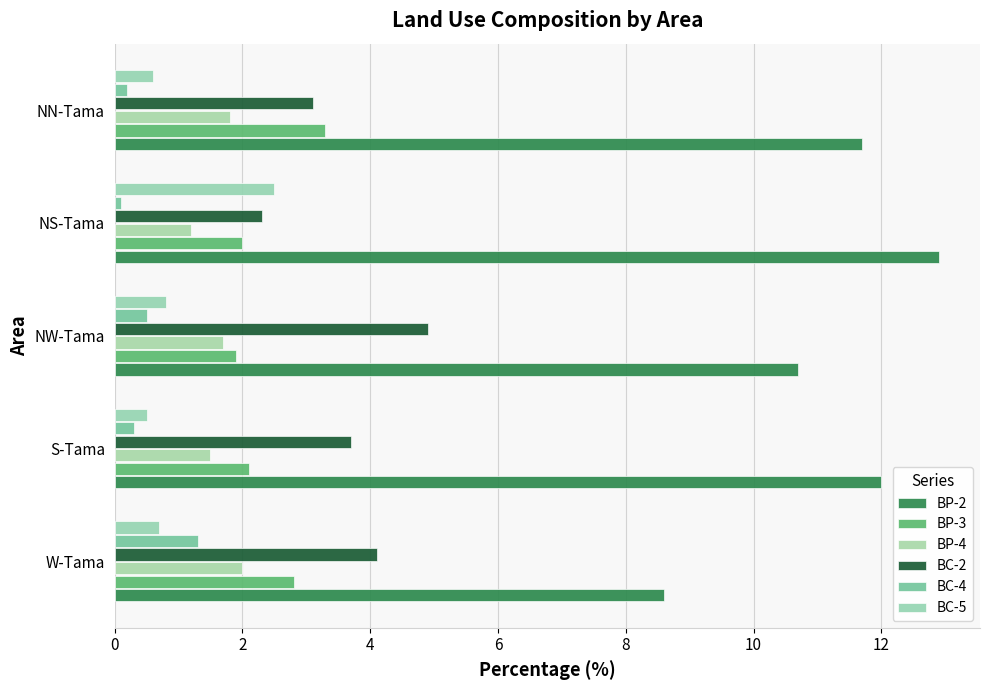

Count the number of categories in the chart.

5